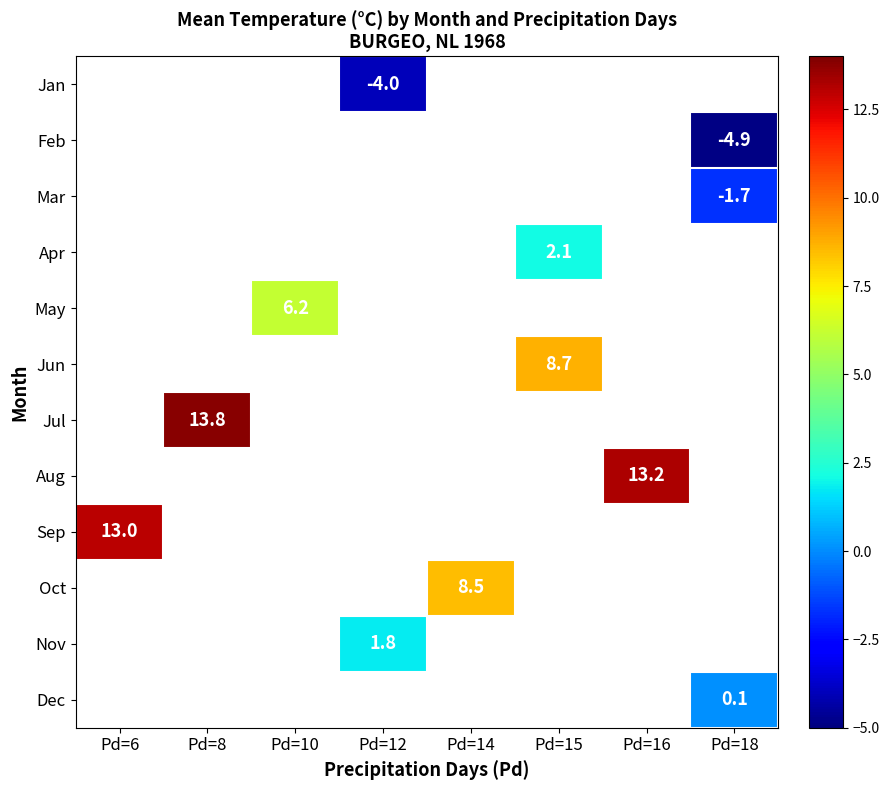

True or false: Mar has a value of -1.7 at Pd=18.

True